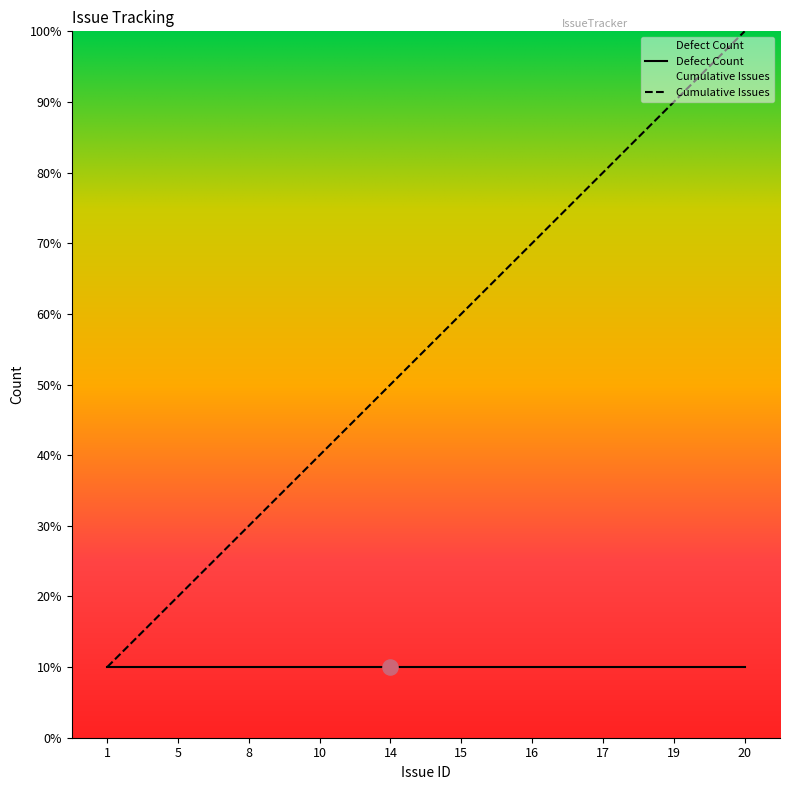

What is the change in value from 10 to 20?

+6